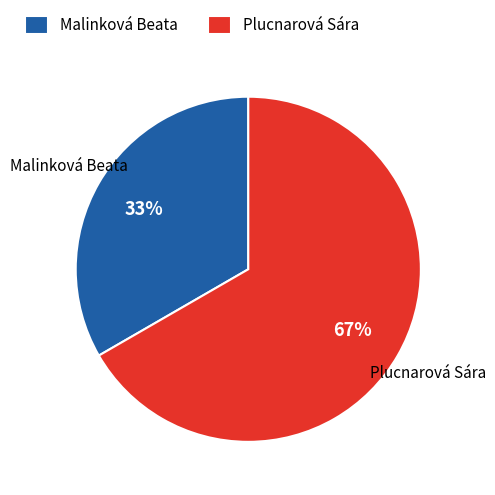

How many slices are in this pie chart?

2